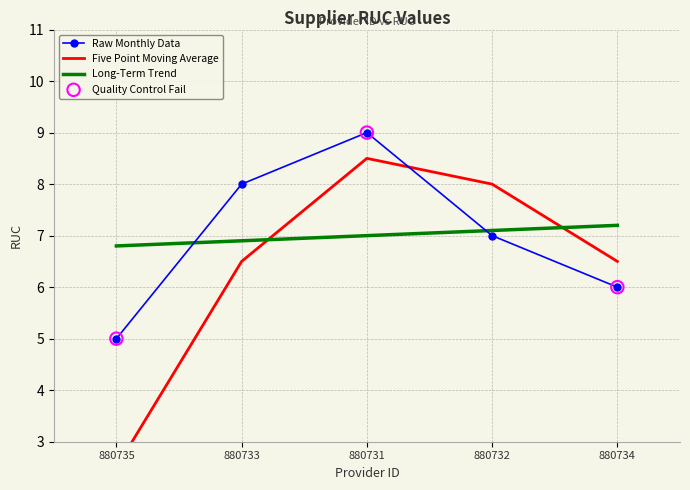

What is the change in value from 880735 to 880734?

+1